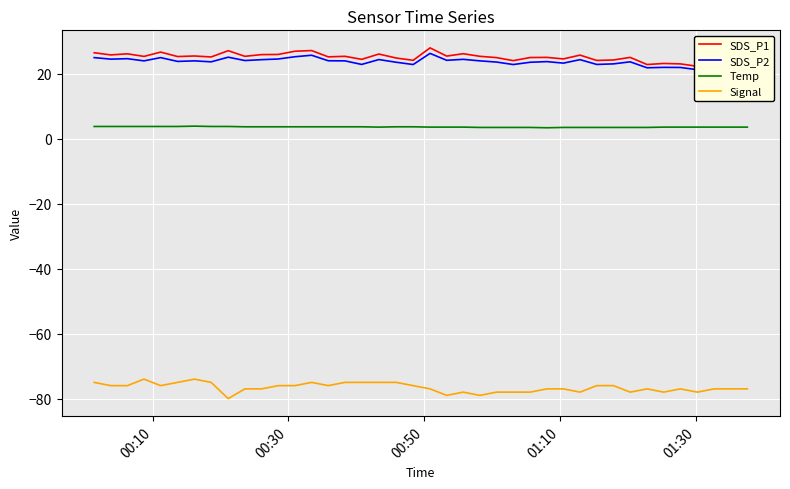

What is the value of the SDS_P1 point at the 27th from the left?

25.0